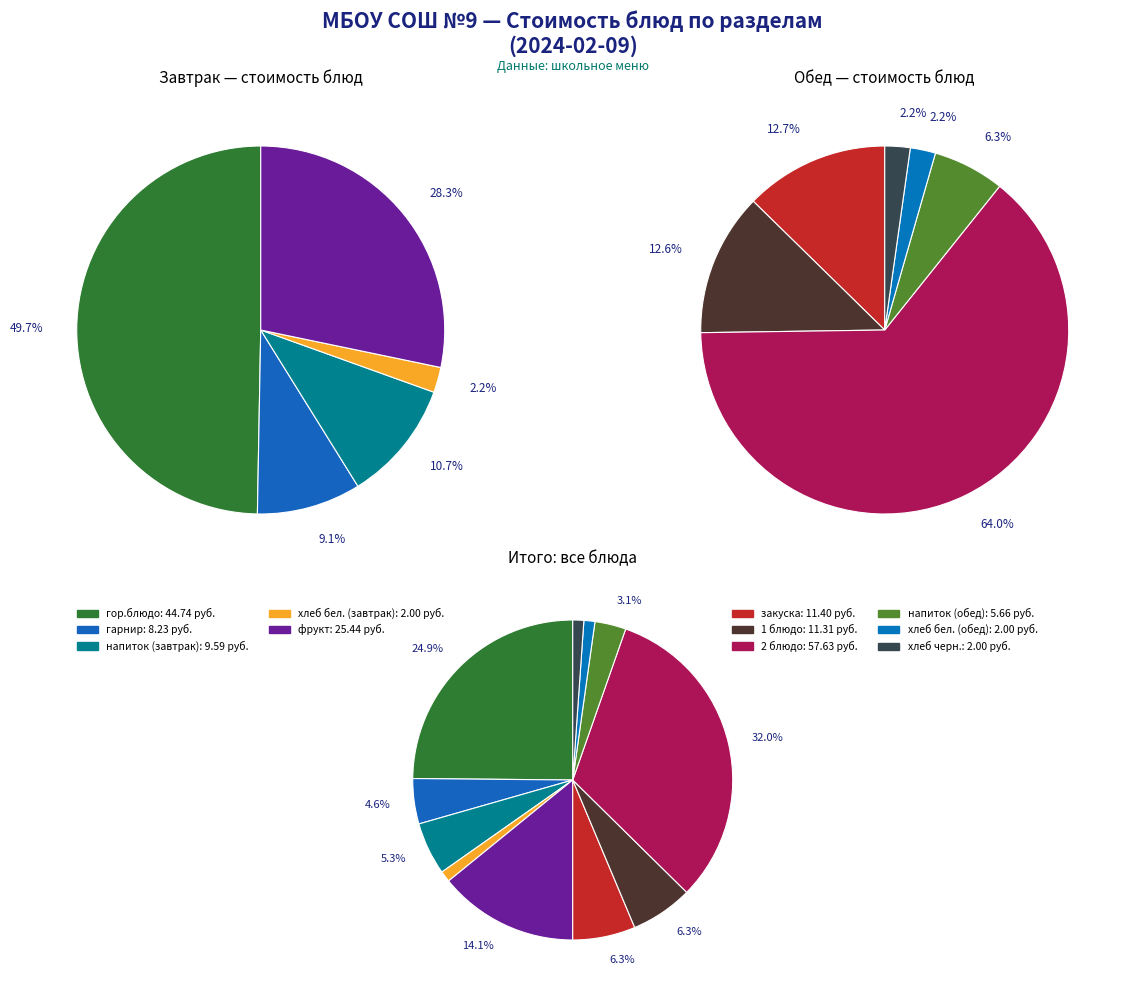

Rank the categories by value from highest to lowest.

2 блюдо, гор.блюдо, фрукт, закуска, 1 блюдо, напиток (завтрак), гарнир, напиток (обед), хлеб бел. (завтрак), хлеб бел. (обед), хлеб черн.